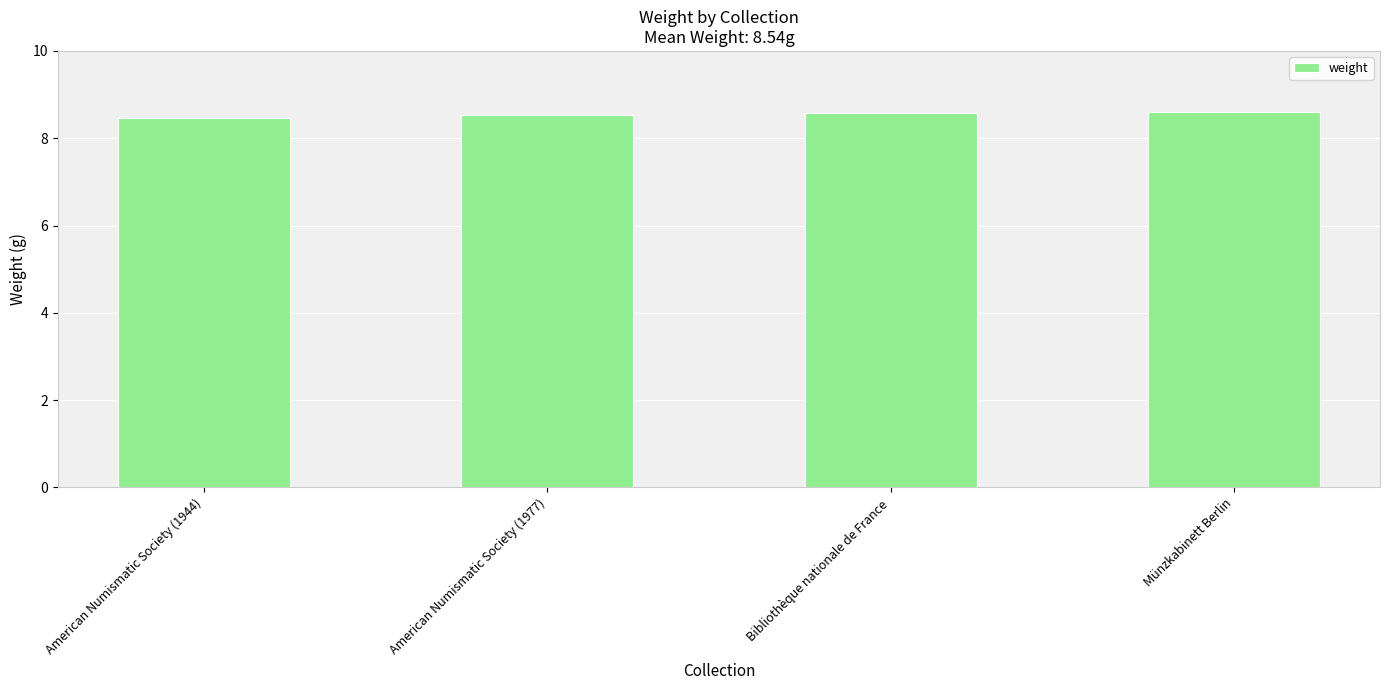

Is it true that the value at American Numismatic Society (1977) is 8.5?

True